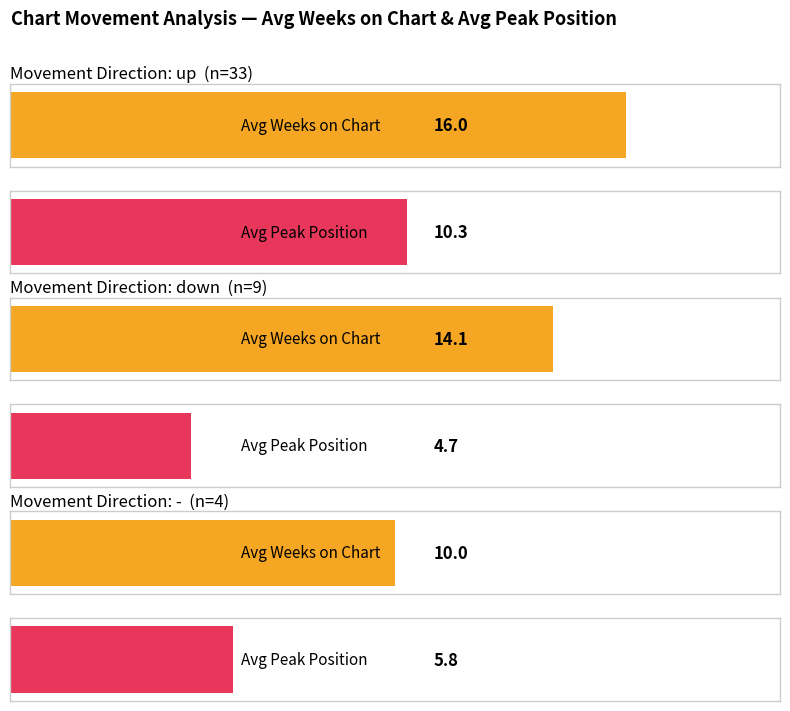

At which category is the sum across all series the highest?

up